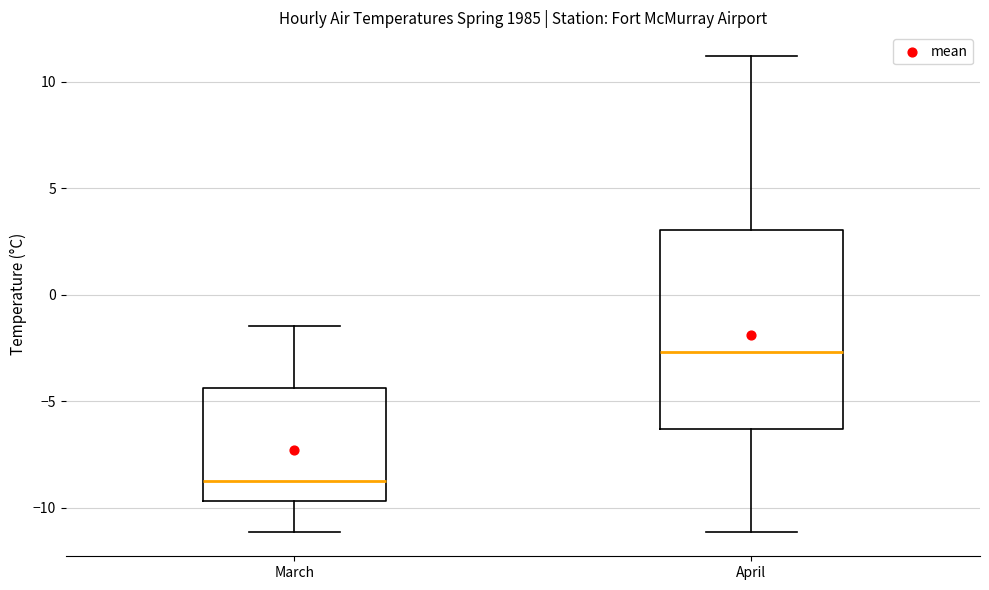

Which box has the highest median line?

April